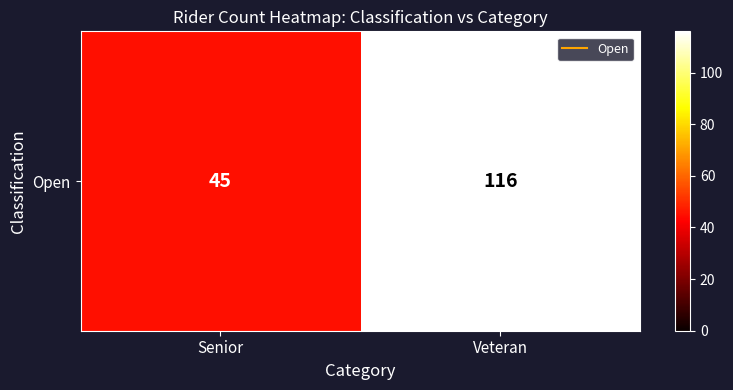

Between Senior and Veteran, which is larger?

Veteran